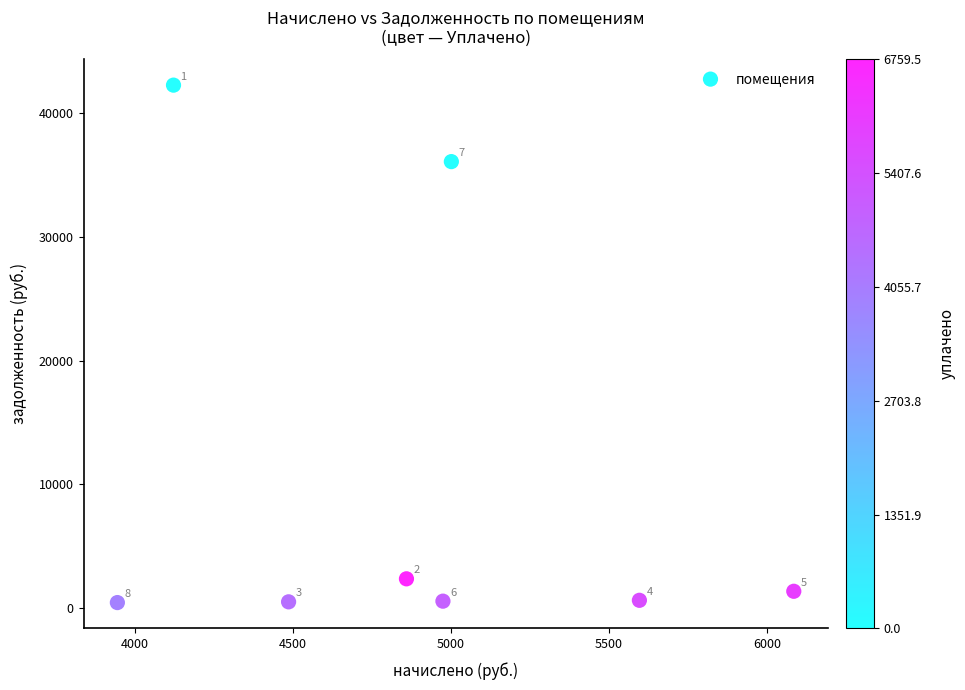

What is the range of X values (max minus min)?

2140.8